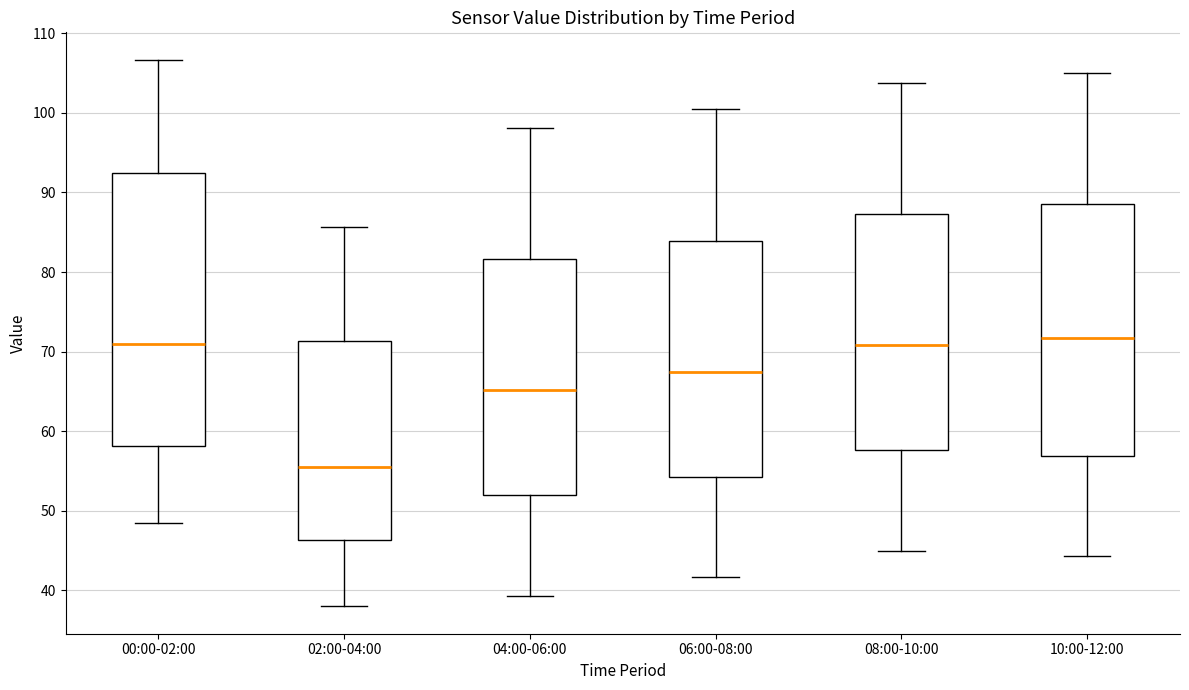

Reading left to right, read every box against the y-axis: the position of its median line, the range the box covers, and the ends of its whiskers. The values are not printed on the chart, so give them approximately, as read against the axis.

00:00-02:00: median 71, box 58 to 92, whiskers 49 to 107
02:00-04:00: median 56, box 46 to 71, whiskers 38 to 86
04:00-06:00: median 65, box 52 to 82, whiskers 39 to 98
06:00-08:00: median 68, box 54 to 84, whiskers 42 to 100
08:00-10:00: median 71, box 58 to 87, whiskers 45 to 104
10:00-12:00: median 72, box 57 to 89, whiskers 44 to 105